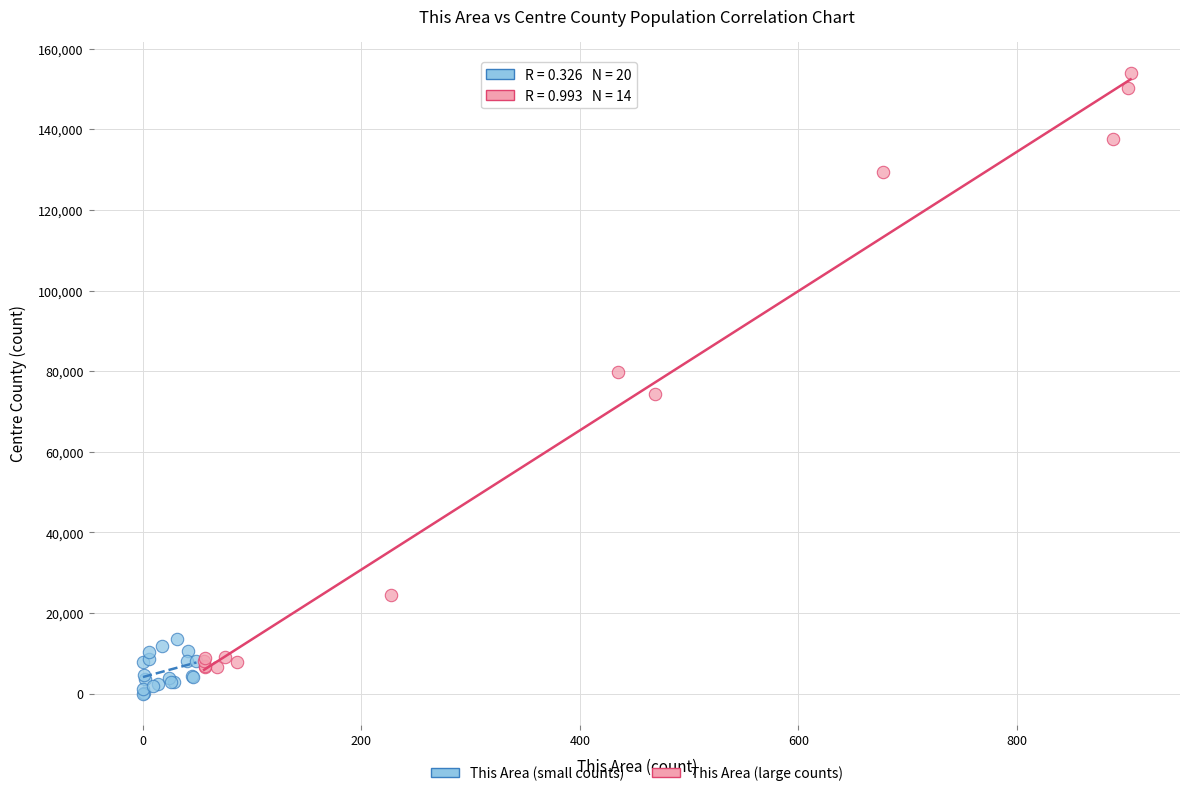

Which series has the widest spread of Y values?

This Area (large counts)